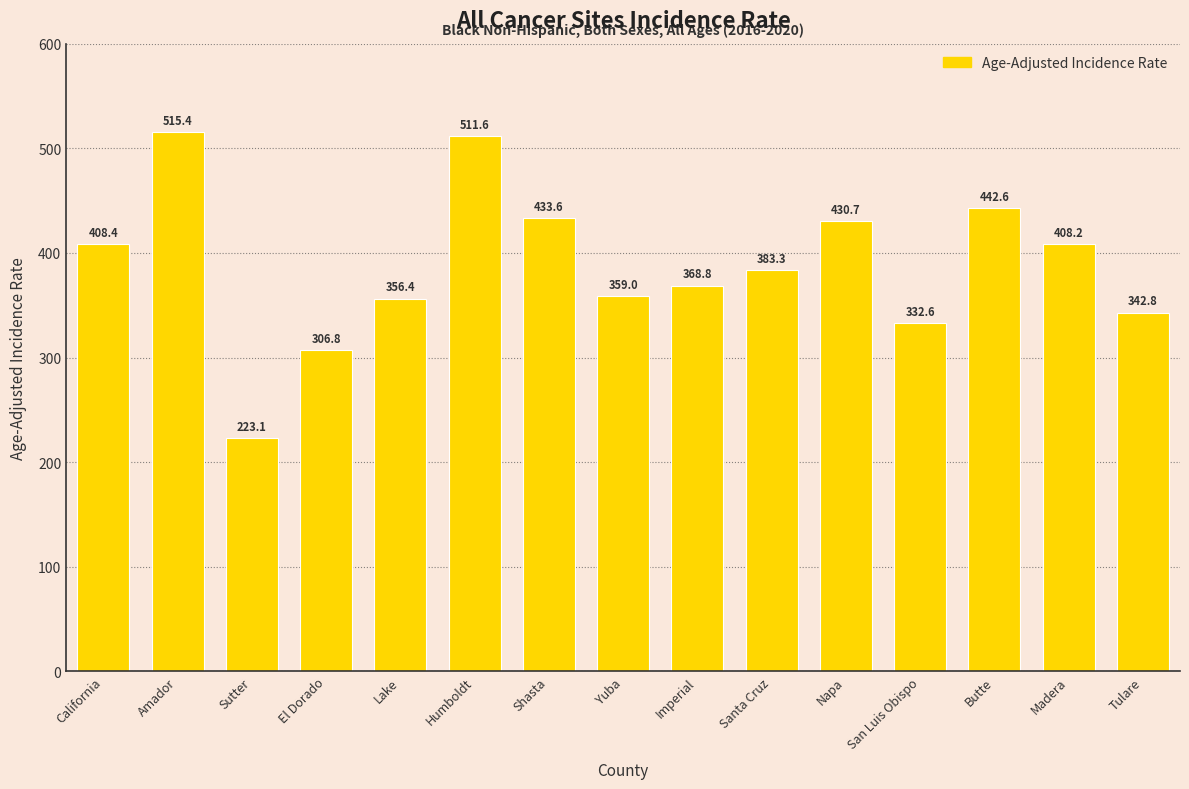

What is the change in value from Yuba to Napa?

+71.7